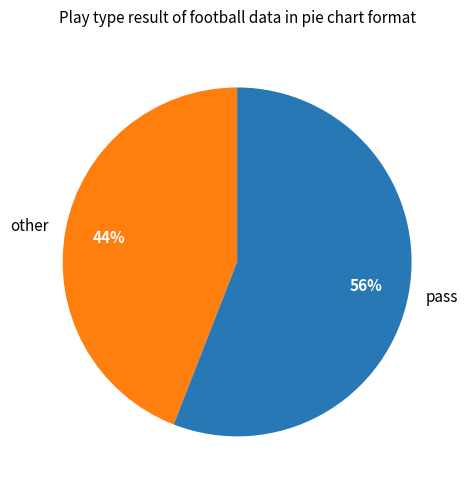

Between pass and other, which is larger?

pass